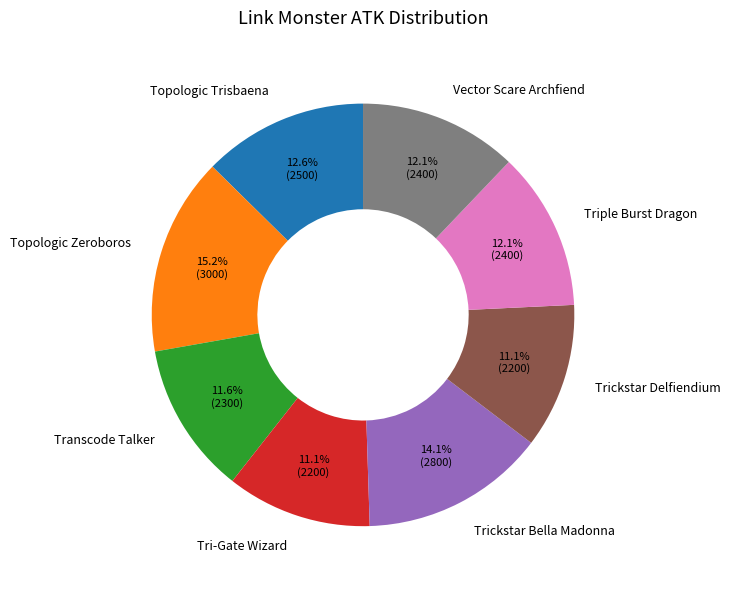

Is Transcode Talker the majority of the pie?

No